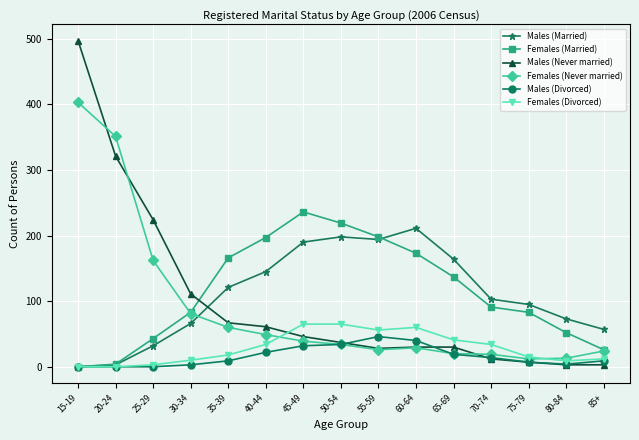

Is this an area chart (filled region under the line)?

No